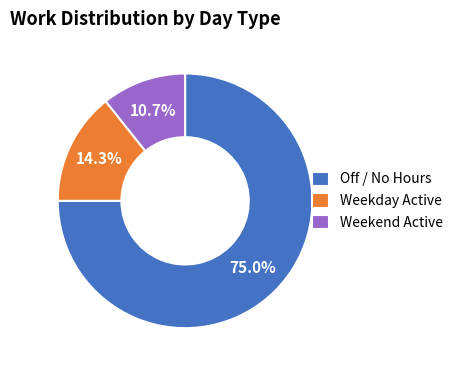

Combined, do Weekday Active and Off / No Hours account for over 50%?

Yes